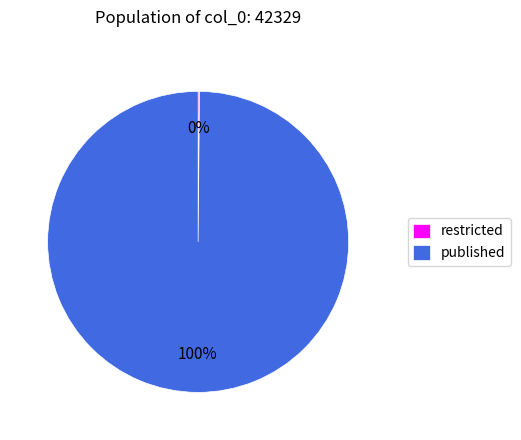

Which category has the biggest portion of the pie?

published